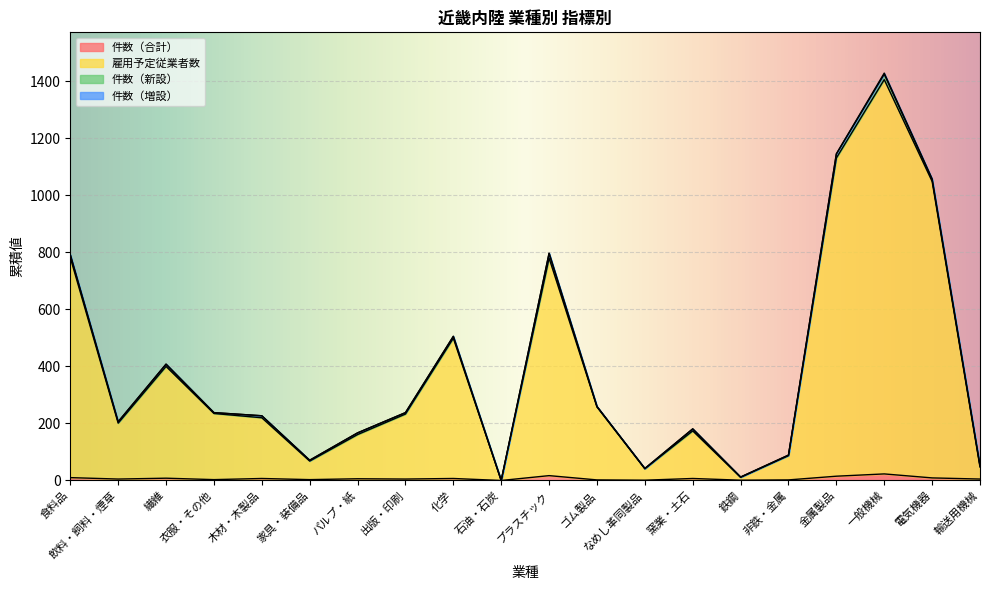

List the labels in order of 件数（合計） value, smallest first.

石油・石炭, なめし革同製品, 鉄鋼, ゴム製品, 非鉄・金属, 衣服・その他, 家具・装備品, 飲料・飼料・煙草, 出版・印刷, 輸送用機械, パルプ・紙, 木材・木製品, 化学, 窯業・土石, 繊維, 電気機器, 食料品, 金属製品, プラスチック, 一般機械